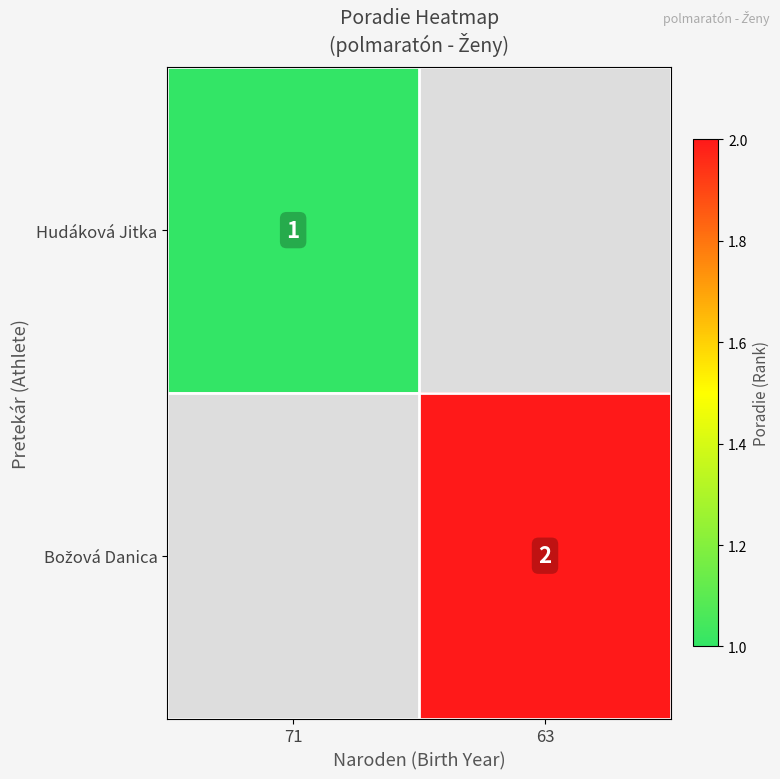

Is it true that Hudáková Jitka equals 2 at 71?

False